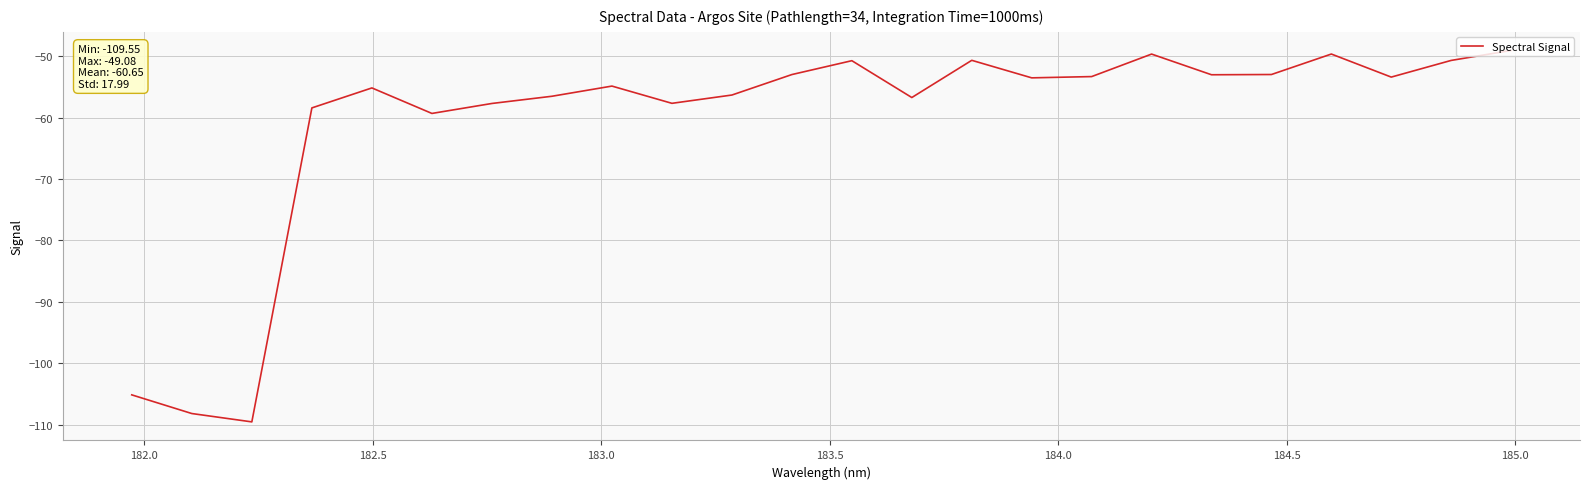

What is the greatest value displayed?

-49.1